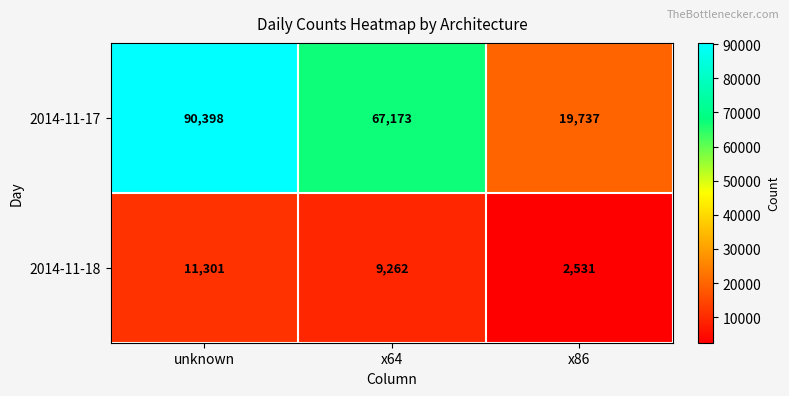

What is the maximum value shown in the chart?

90398